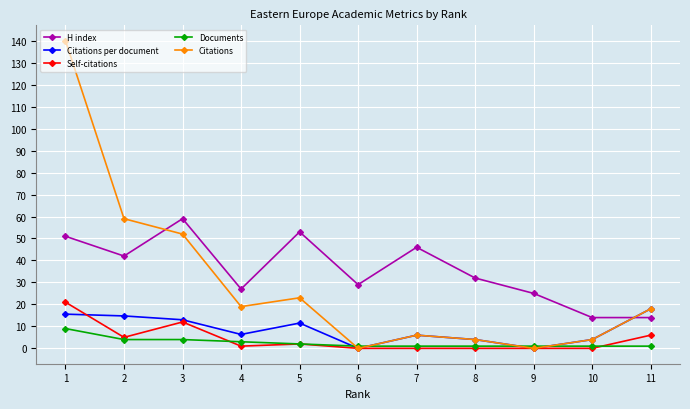

Between 3 and 10, which series saw the biggest shift?

Citations